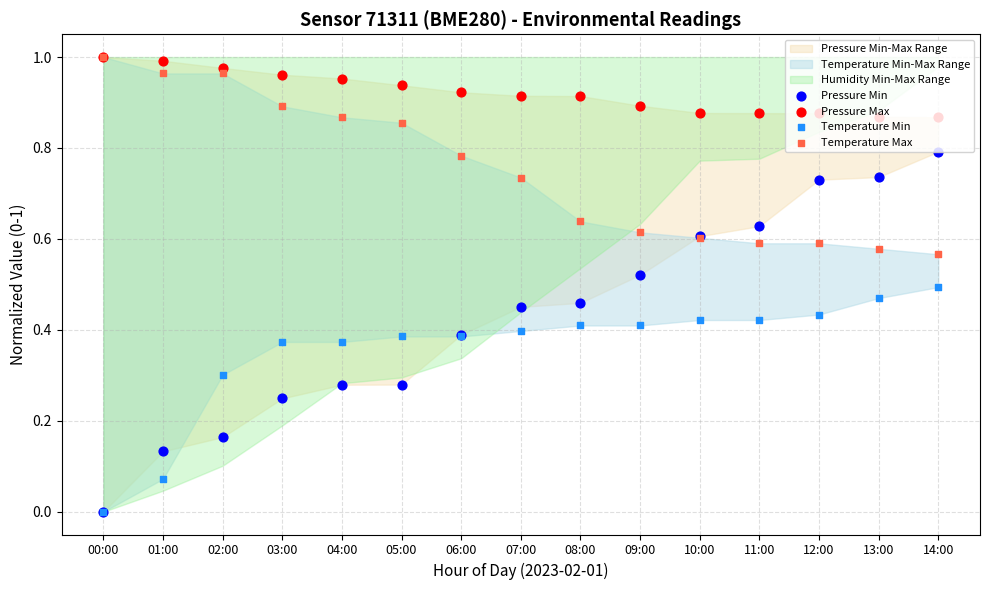

Which series has the largest Y range (max minus min)?

Pressure Min